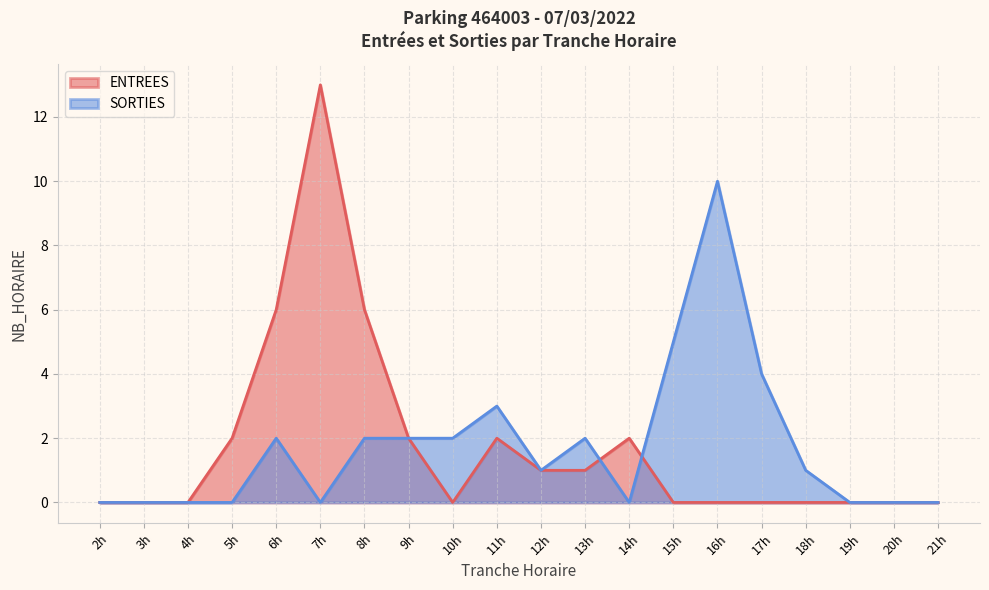

What is the spread (max minus min) of values at 17h?

4